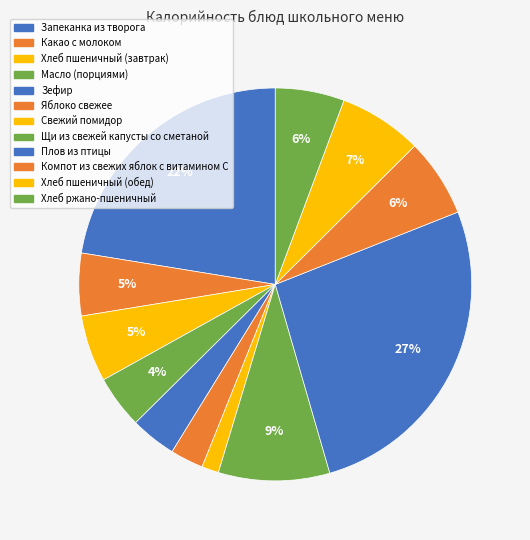

What is the total percentage of Масло (порциями) and Яблоко свежее?

7.1%